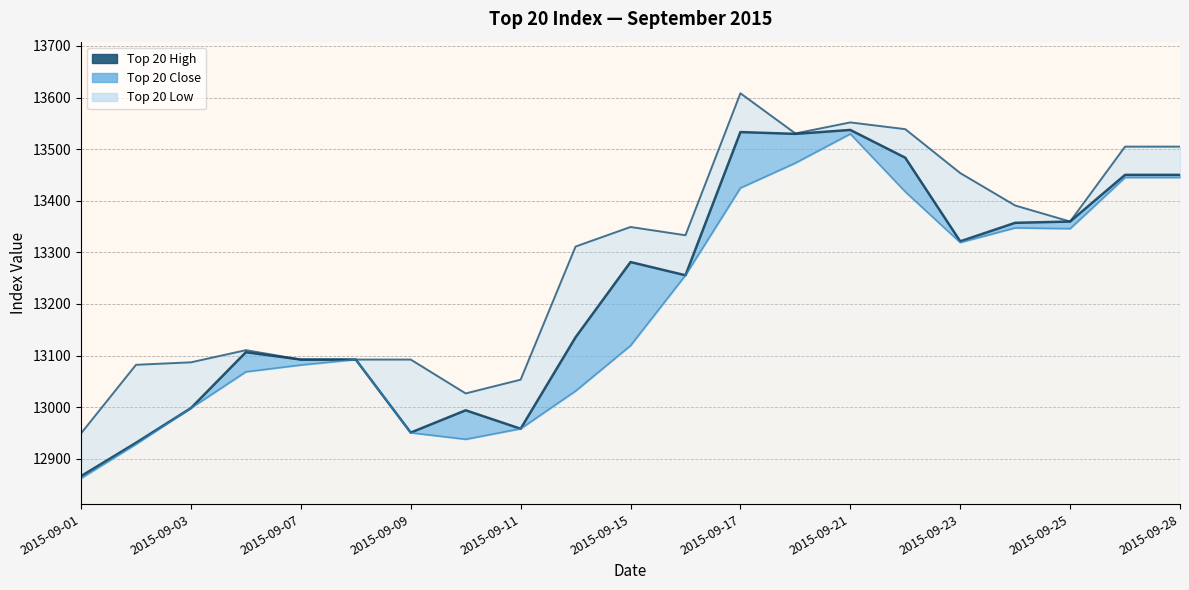

Does the chart have visible grid lines?

Yes